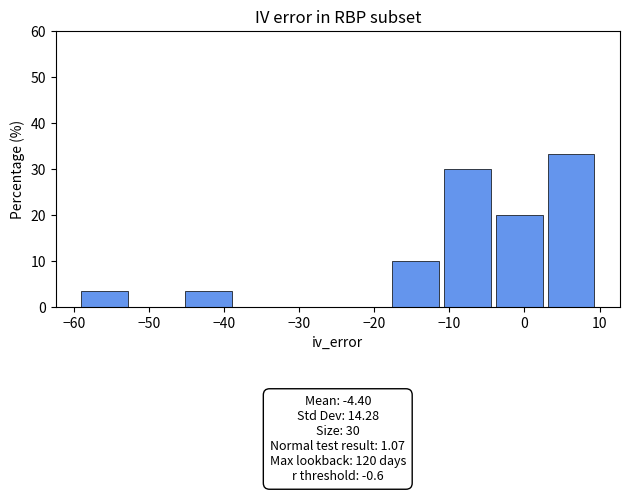

Over which range of the x-axis is the bar tallest?

3.1 to 10.0